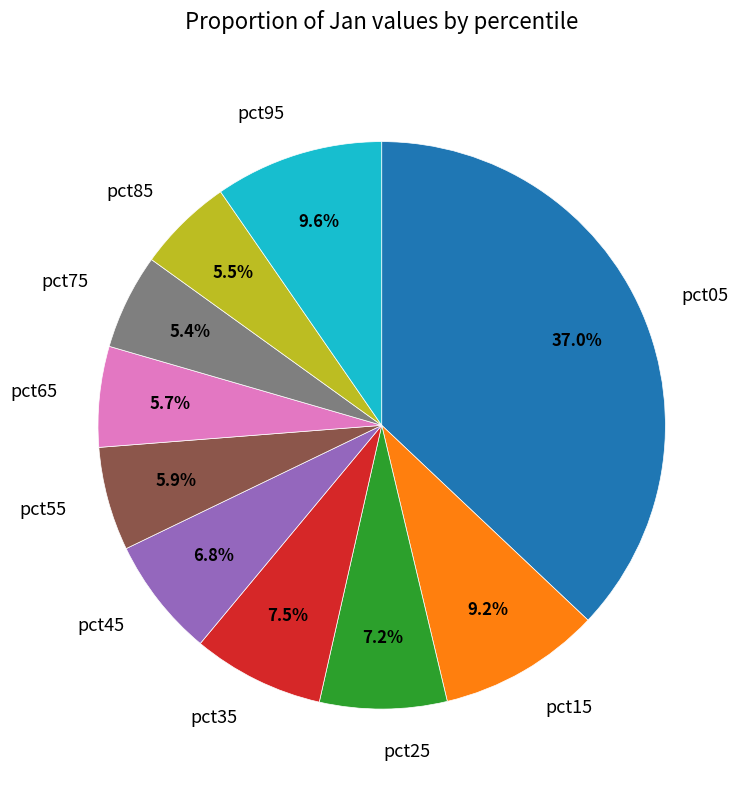

Which slice is the largest?

pct05